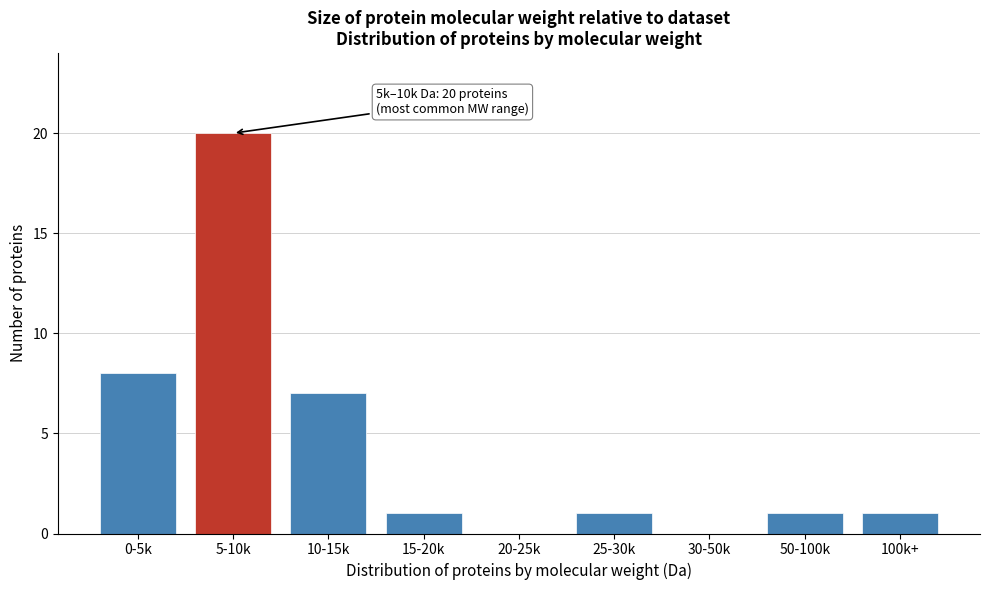

Reading left to right, extract all data points from this chart.

0-5k=8	5-10k=20	10-15k=7	15-20k=1	20-25k=0	25-30k=1	30-50k=0	50-100k=1	100k+=1